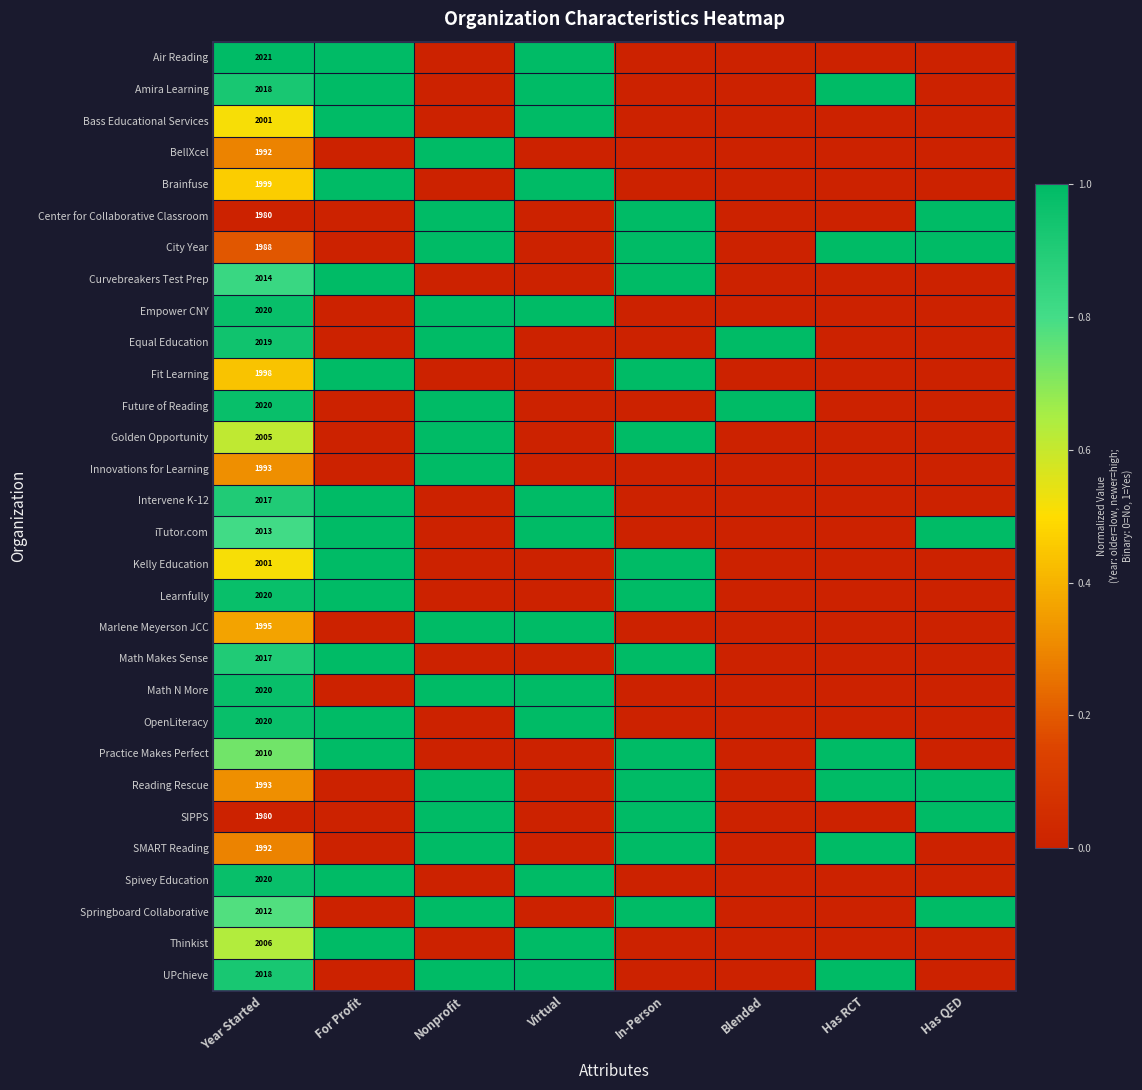

The OpenLiteracy series shows 3106 at Year Started. True or false?

False